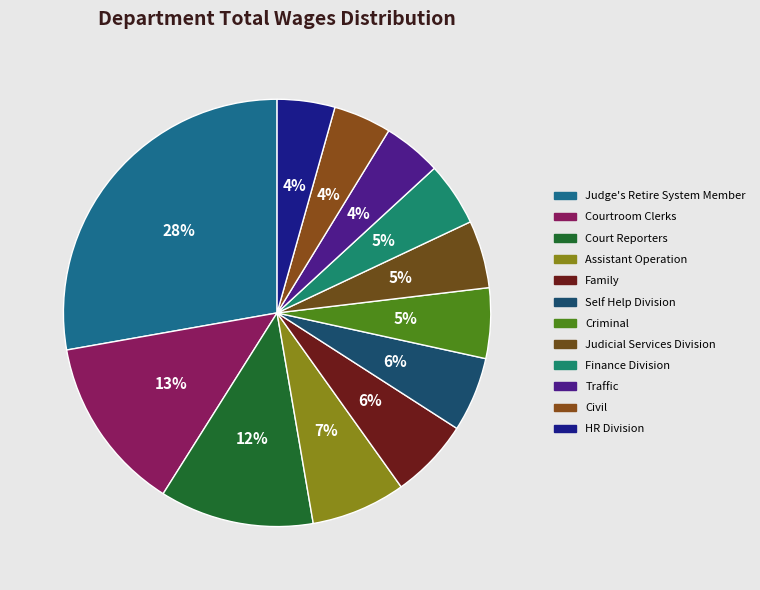

To the nearest percent, what is the combined percentage of Finance Division and Traffic?

9%